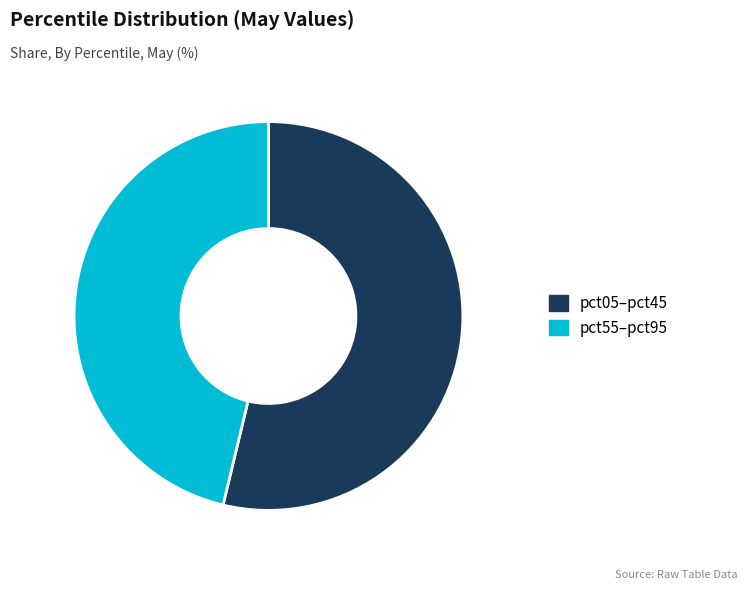

The pct55–pct95 slice represents 46% of the pie. True or false?

True